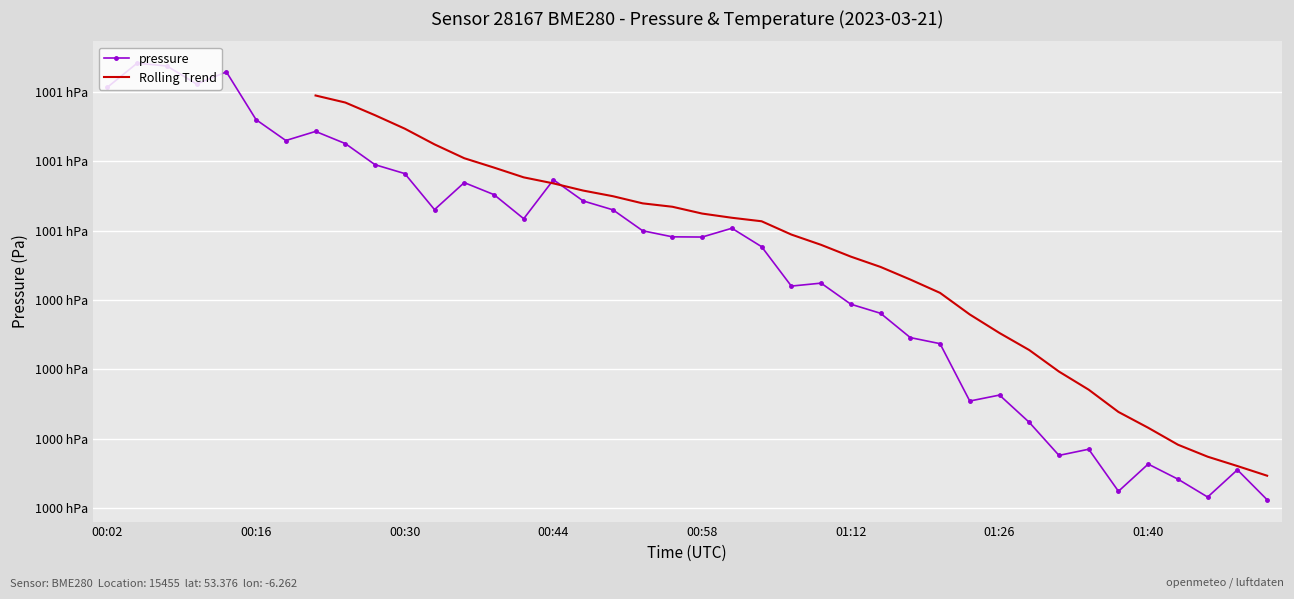

The chart shows a value of 99992.8 at 01:40. True or false?

True